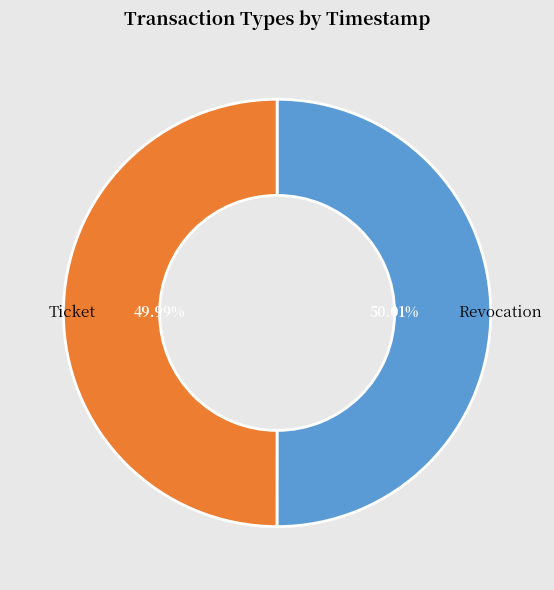

Is there any slice that represents more than half of the pie?

Yes